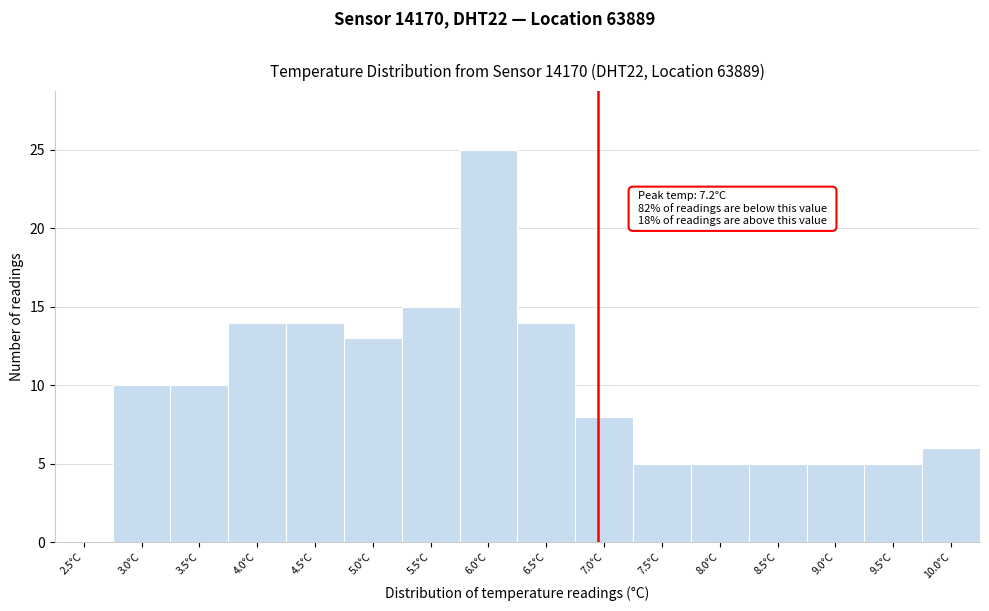

Reading left to right, what are all the values shown in this chart?

2.5°C=0	3.0°C=10	3.5°C=10	4.0°C=14	4.5°C=14	5.0°C=13	5.5°C=15	6.0°C=25	6.5°C=14	7.0°C=8	7.5°C=5	8.0°C=5	8.5°C=5	9.0°C=5	9.5°C=5	10.0°C=6